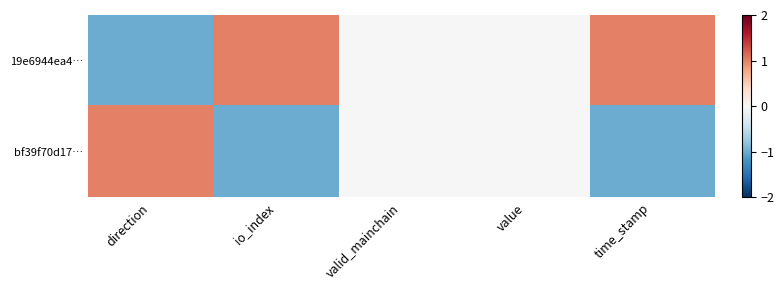

List the series in order of their peak value, highest first.

19e6944ea4…, bf39f70d17…